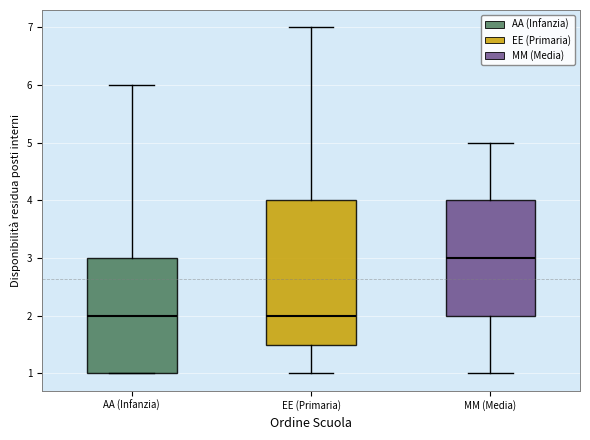

Reading left to right, read every box against the y-axis: the position of its median line, the range the box covers, and the ends of its whiskers. The values are not printed on the chart, so give them approximately, as read against the axis.

AA (Infanzia): median 2.0, box 1.0 to 3.0, whiskers 1.0 to 6.0
EE (Primaria): median 2.0, box 1.5 to 4.0, whiskers 1.0 to 7.0
MM (Media): median 3.0, box 2.0 to 4.0, whiskers 1.0 to 5.0